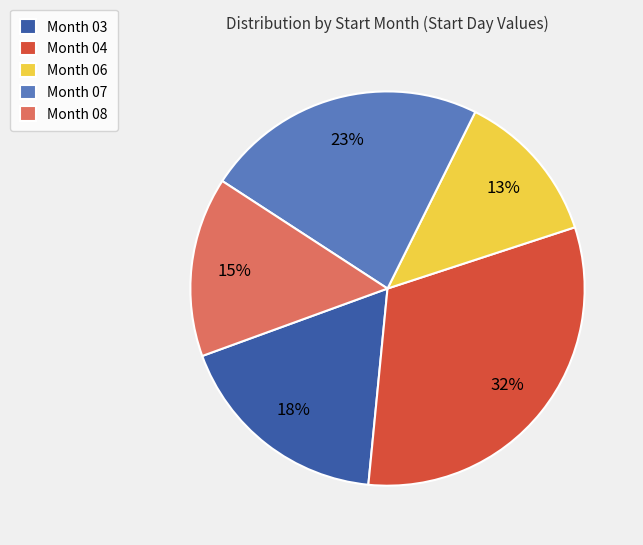

To the nearest percent, what percentage of the pie is Month 04?

32%